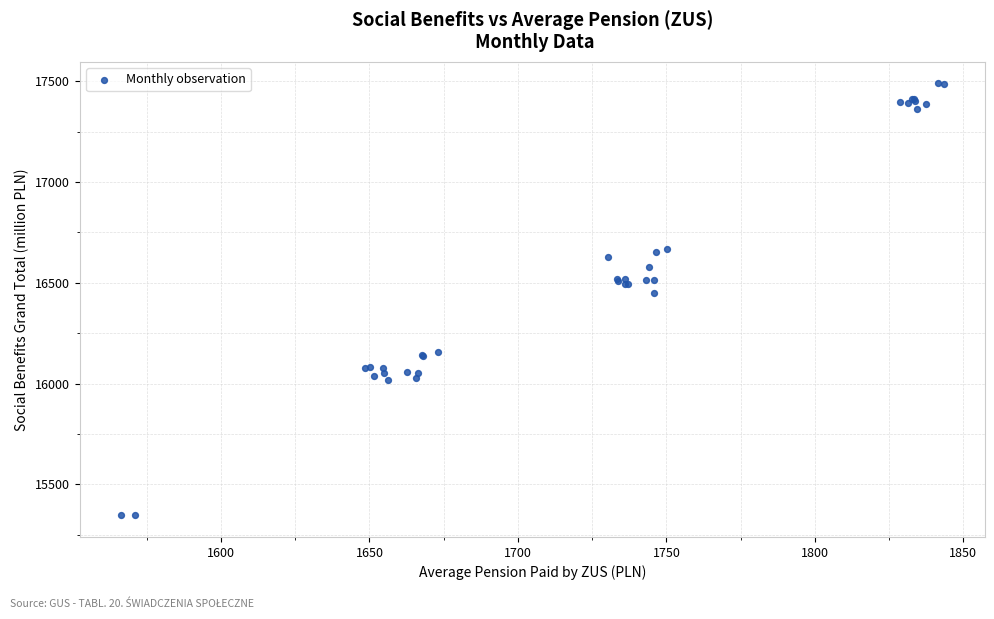

What Y value in the scatter plot is closest to 16417?

16450.5